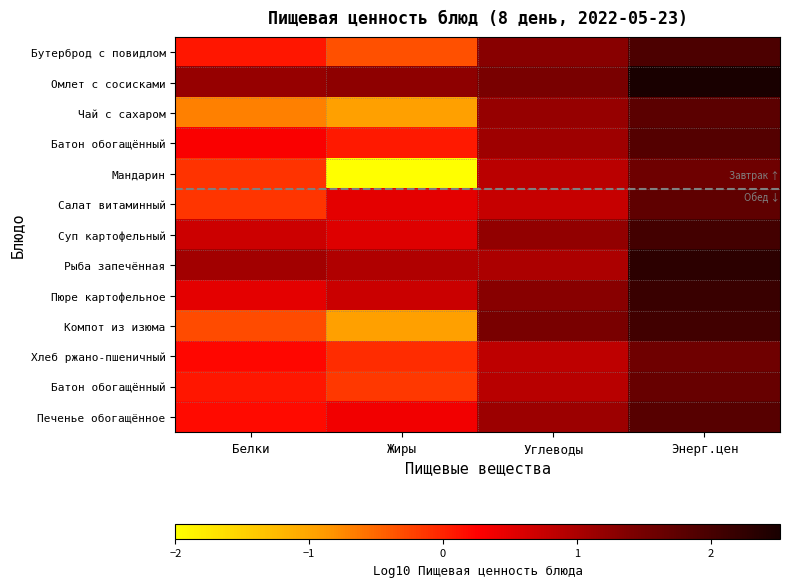

Count the number of categories in the chart.

4